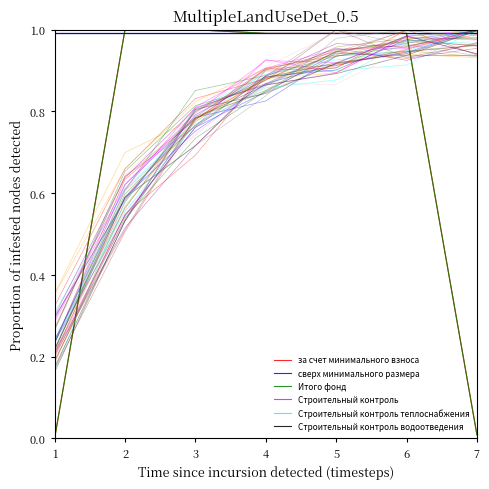

True or false: Итого фонд has a value of 0.0 at 7.

True